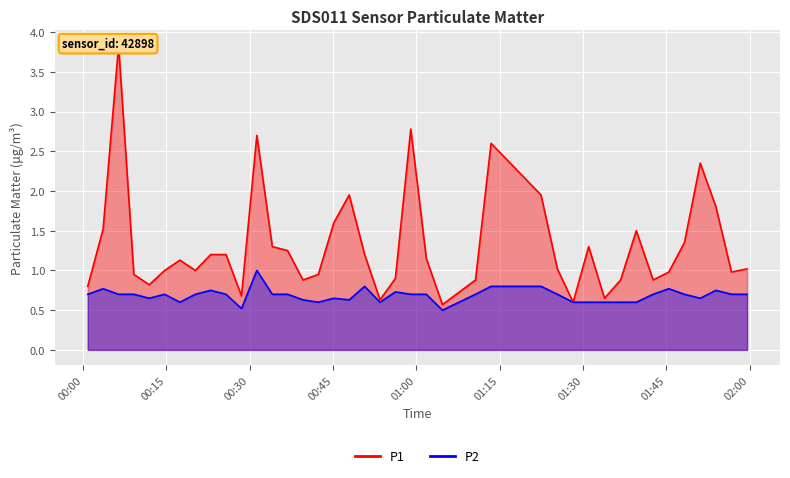

How many P2 values are between 0 and 1?

40